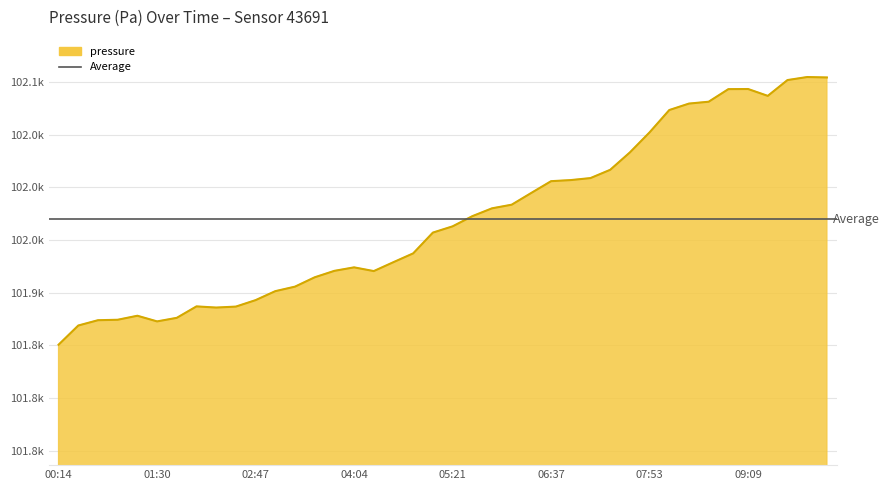

List the labels in order of value, smallest first.

00:14, 00:29, 01:30, 00:44, 00:59, 01:45, 01:15, 02:16, 02:32, 02:00, 02:47, 03:02, 03:18, 03:34, 04:20, 03:49, 04:04, 04:35, 04:50, 05:05, 05:21, 05:36, 05:51, 06:06, 06:21, 06:37, 06:52, 07:07, 07:22, 07:38, 07:53, 08:08, 08:24, 08:39, 09:24, 08:54, 09:09, 09:40, 10:11, 09:55